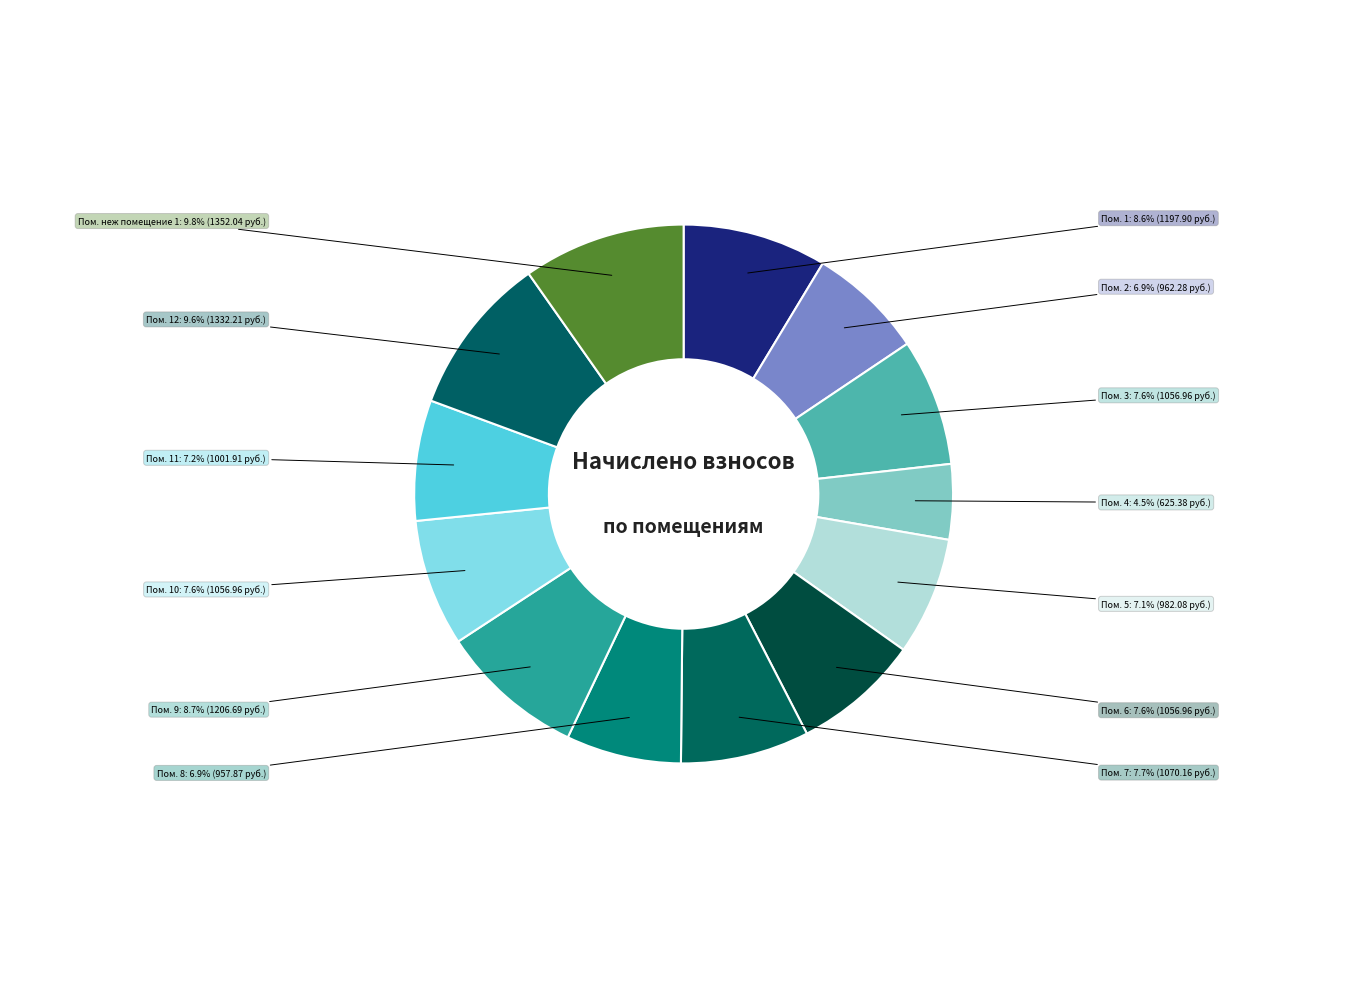

Does any single category account for the majority?

No